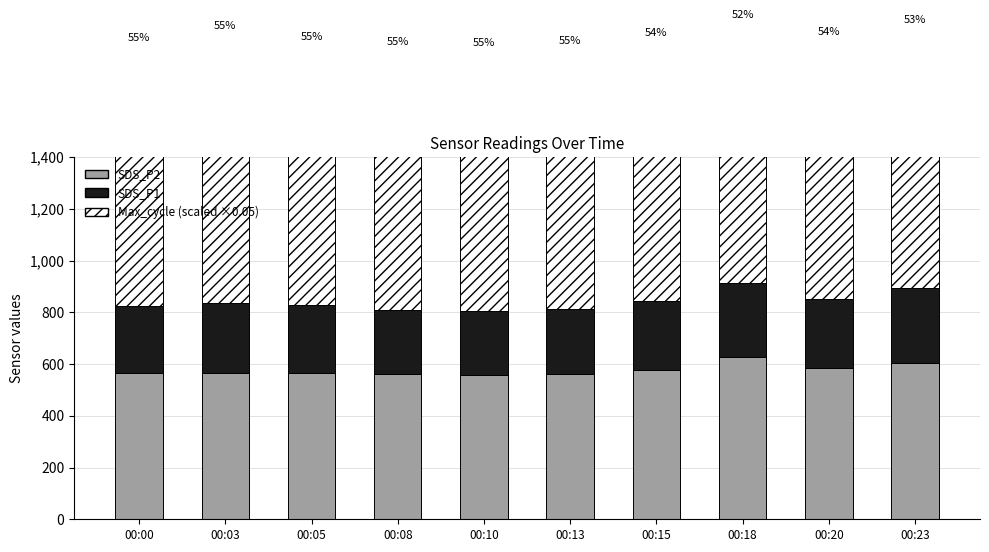

List the labels in order of SDS_P1 value, smallest first.

00:08, 00:10, 00:13, 00:00, 00:05, 00:15, 00:20, 00:03, 00:18, 00:23